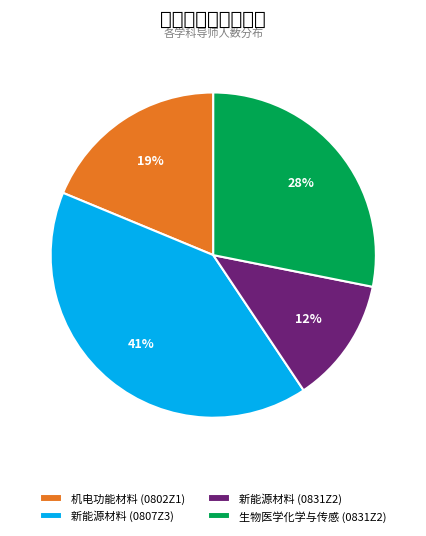

How many slices are in this pie chart?

4